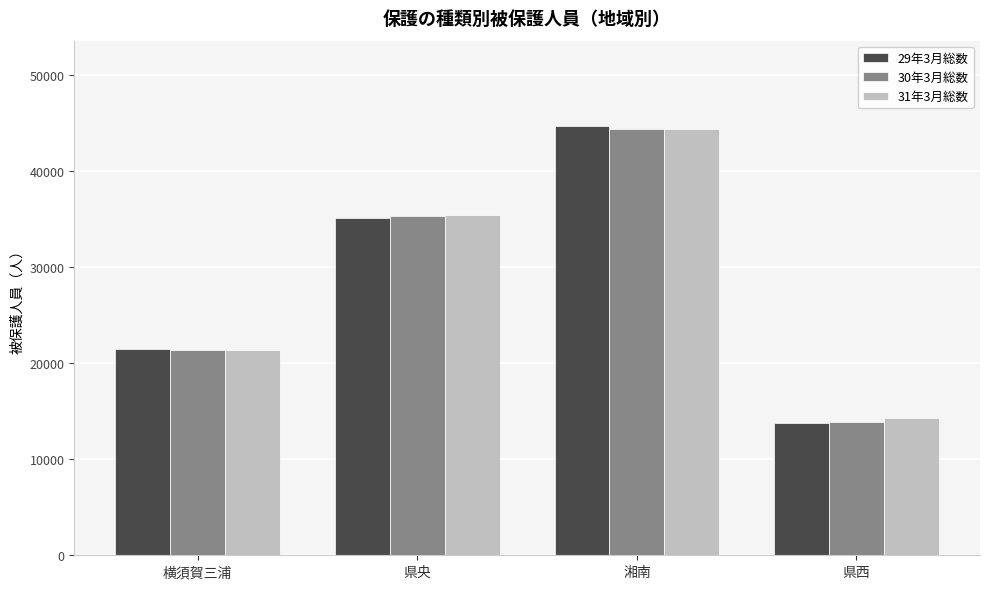

At which category is the sum across all series the highest?

湘南